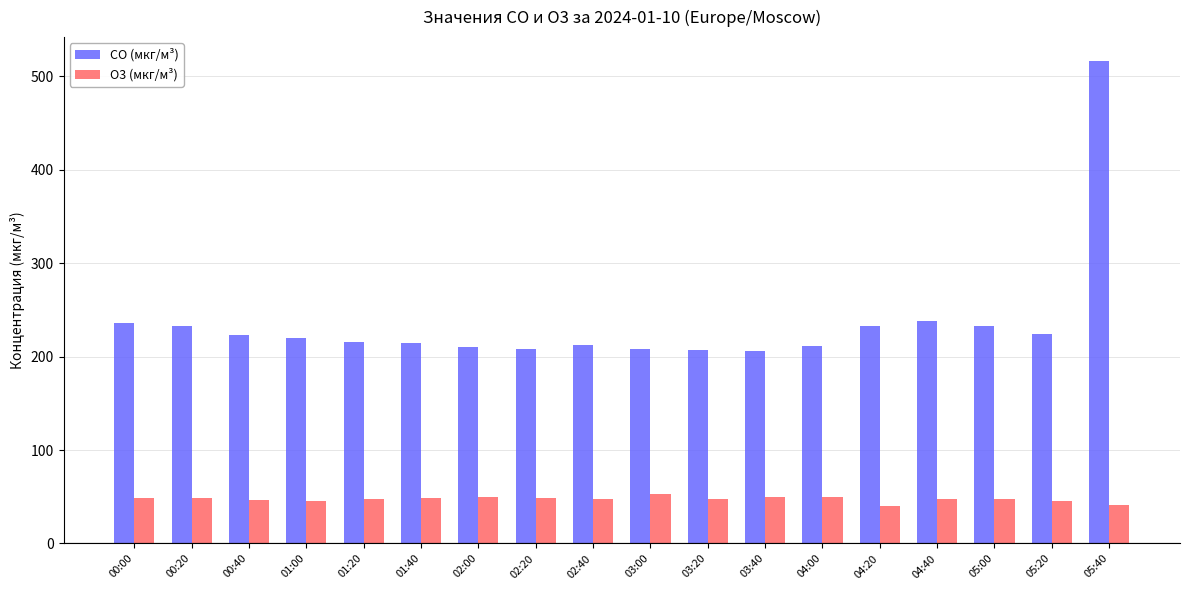

At which category is the sum across all series the highest?

05:40